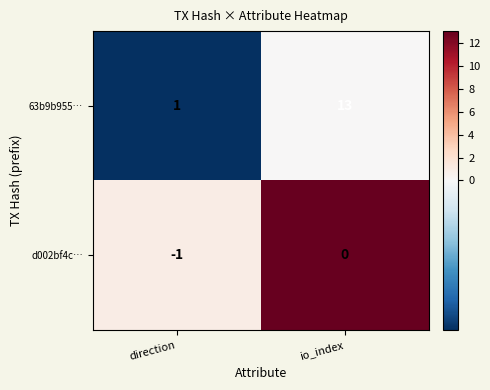

At which category is the sum across all series the highest?

io_index